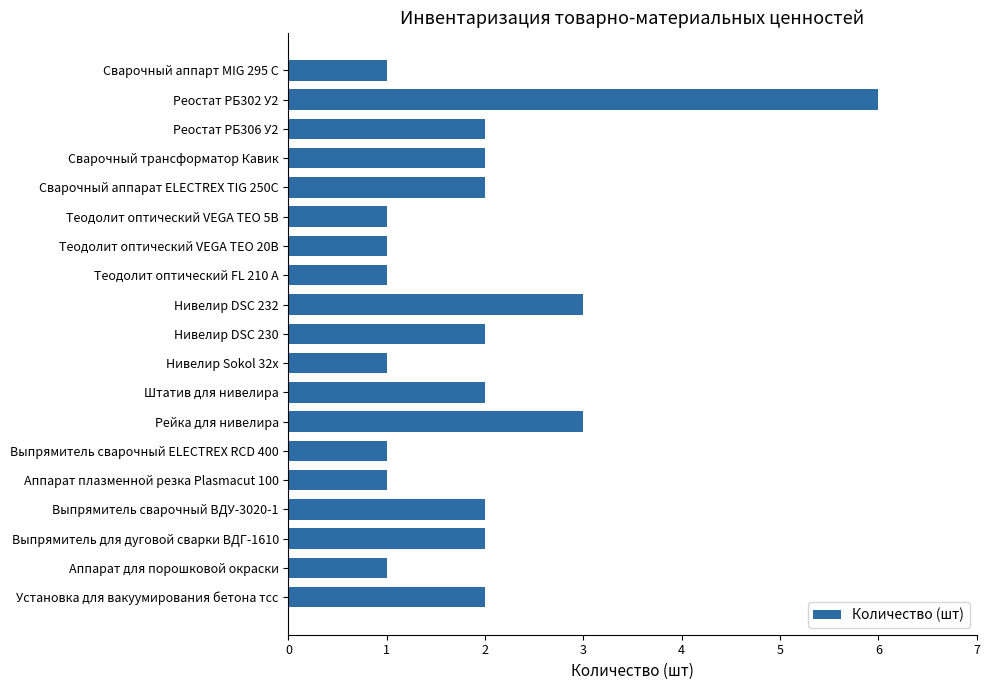

Reading top to bottom, extract all data points from this chart.

Сварочный аппарт MIG 295 C=1	Реостат РБ302 У2=6	Реостат РБ306 У2=2	Сварочный трансформатор Кавик=2	Сварочный аппарат ELECTREX TIG 250C=2	Теодолит оптический VEGA ТЕО 5В=1	Теодолит оптический VEGA ТЕО 20В=1	Теодолит оптический FL 210 А=1	Нивелир DSC 232=3	Нивелир DSC 230=2	Нивелир Sokol 32х=1	Штатив для нивелира=2	Рейка для нивелира=3	Выпрямитель сварочный ELECTREX RCD 400=1	Аппарат плазменной резка Plasmacut 100=1	Выпрямитель сварочный ВДУ-3020-1=2	Выпрямитель для дуговой сварки ВДГ-1610=2	Аппарат для порошковой окраски=1	Установка для вакуумирования бетона тсс=2